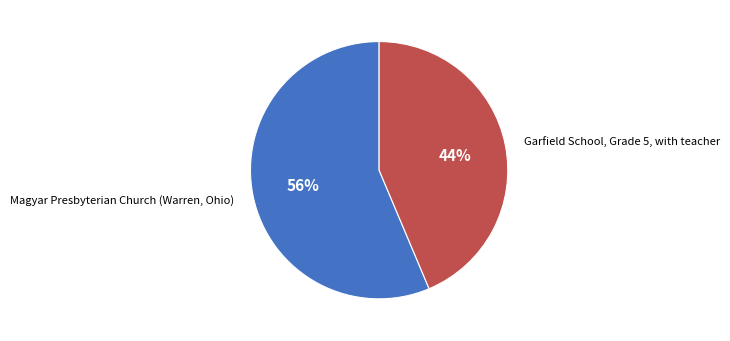

How many slices are in this pie chart?

2